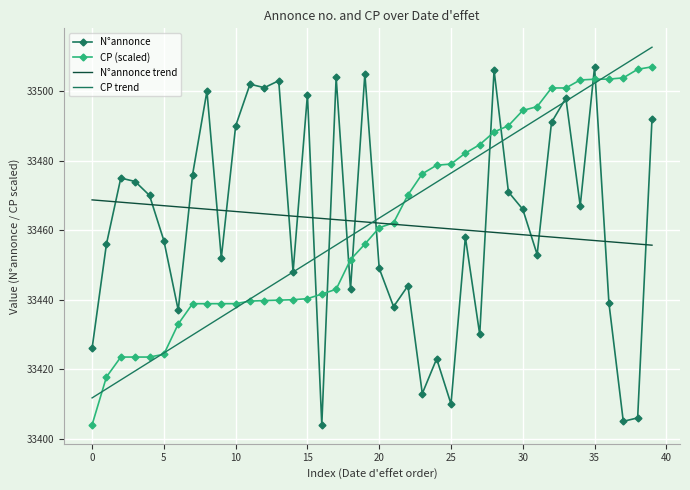

What is the maximum value for CP (scaled)?

33507.0